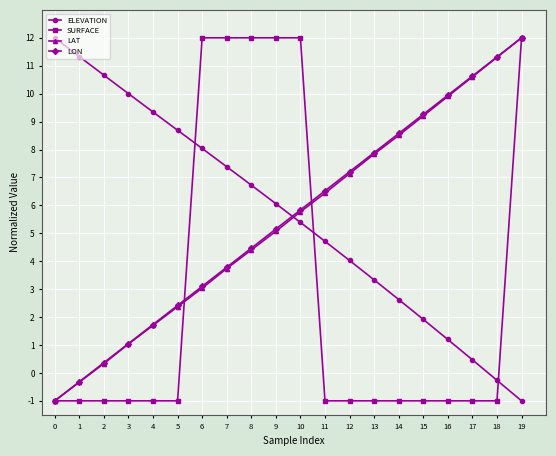

What is the minimum value for SURFACE?

-1.0